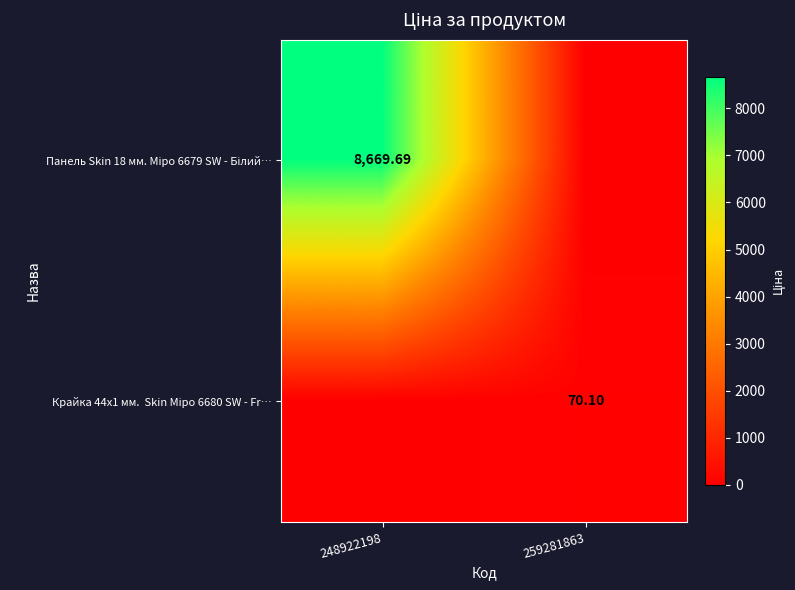

Where does the Панель Skin 18 мм. Міро 6679 SW - Білий… series first go above 8669?

248922198